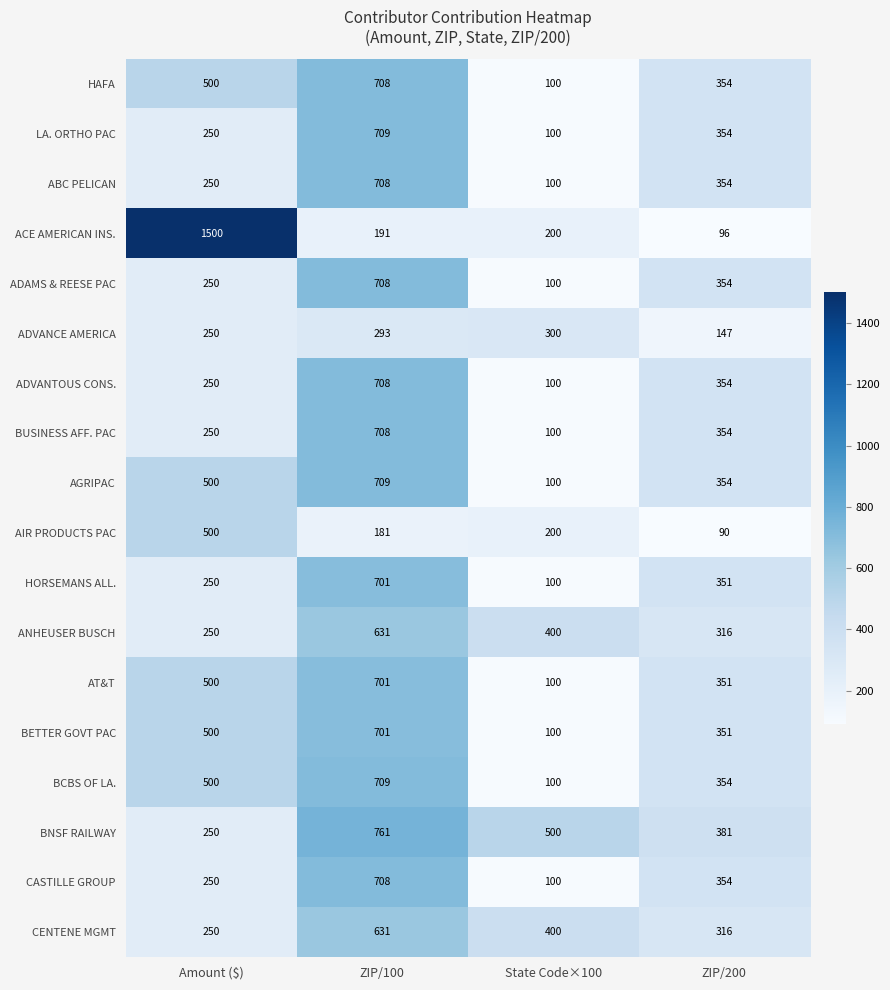

What is the smallest value displayed?

90